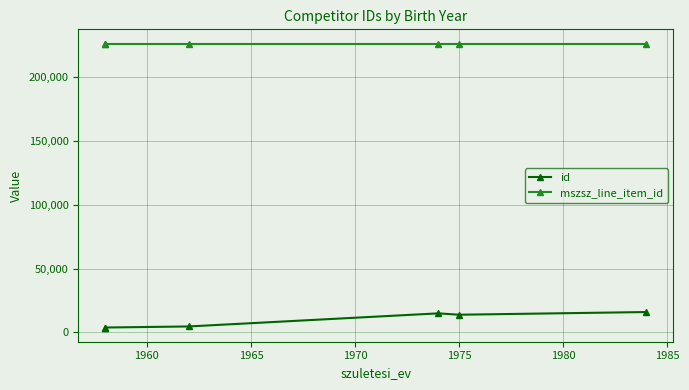

What is the minimum value shown in the chart?

3694